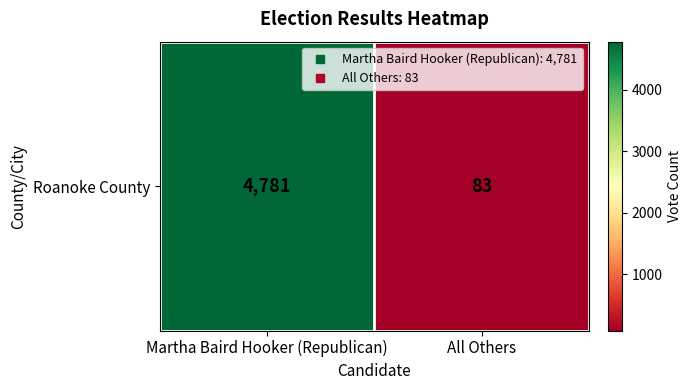

Which label corresponds to the smallest value in the chart?

All Others